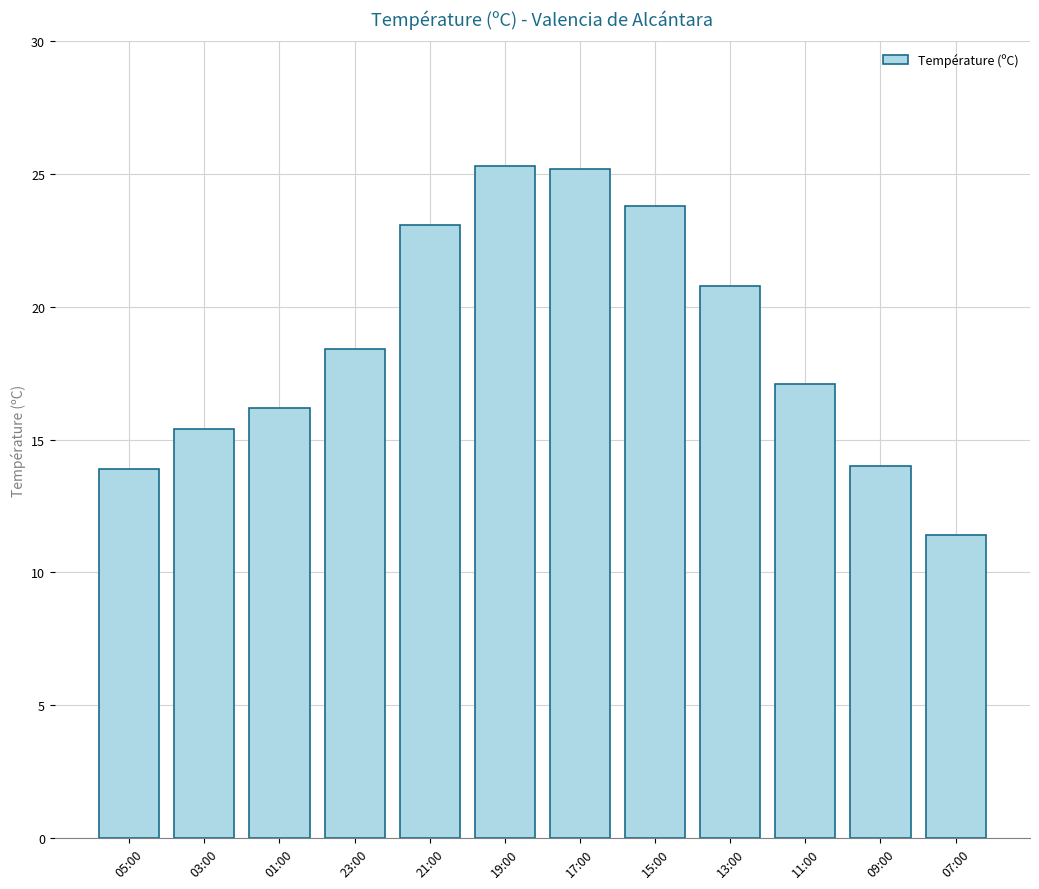

At which label does the data first exceed 18?

23:00